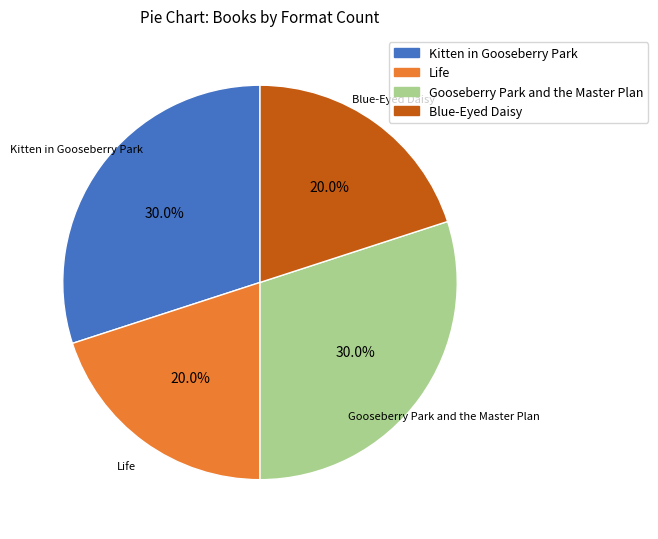

True or false: Life accounts for 20% of the total.

True